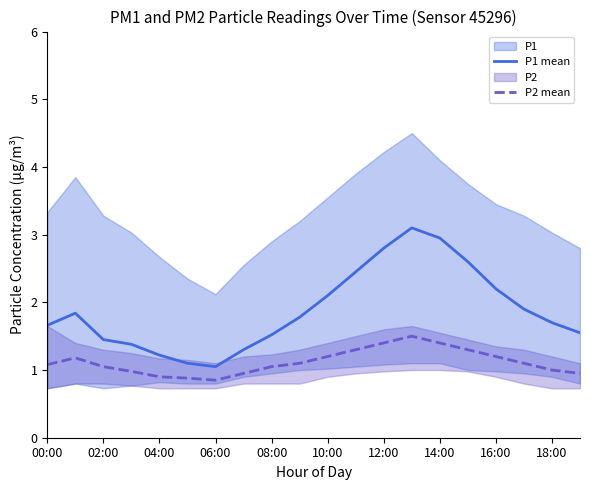

What is the spread (max minus min) of values at 13?

1.6